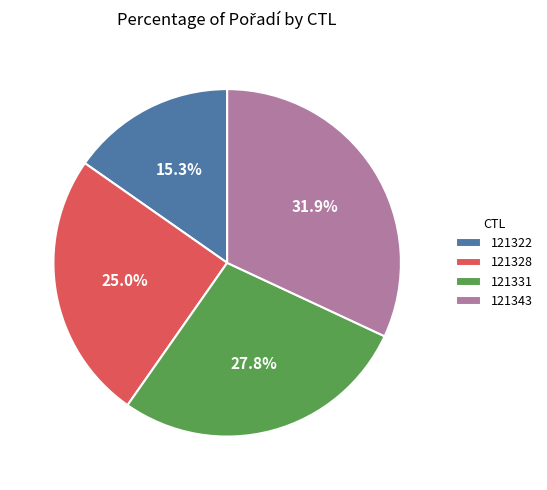

What percentage is the 121328 slice, to the nearest percent?

25%